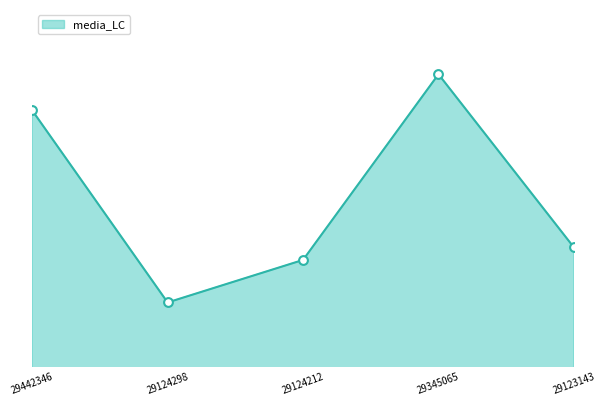

Approximately how many times larger is the value at 29124212 compared to 29124298?

1.0